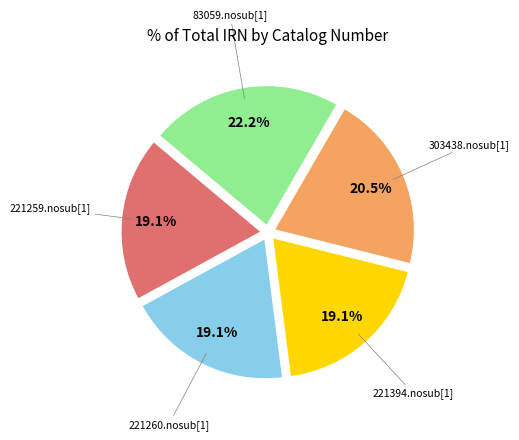

Count the number of slices in the pie.

5